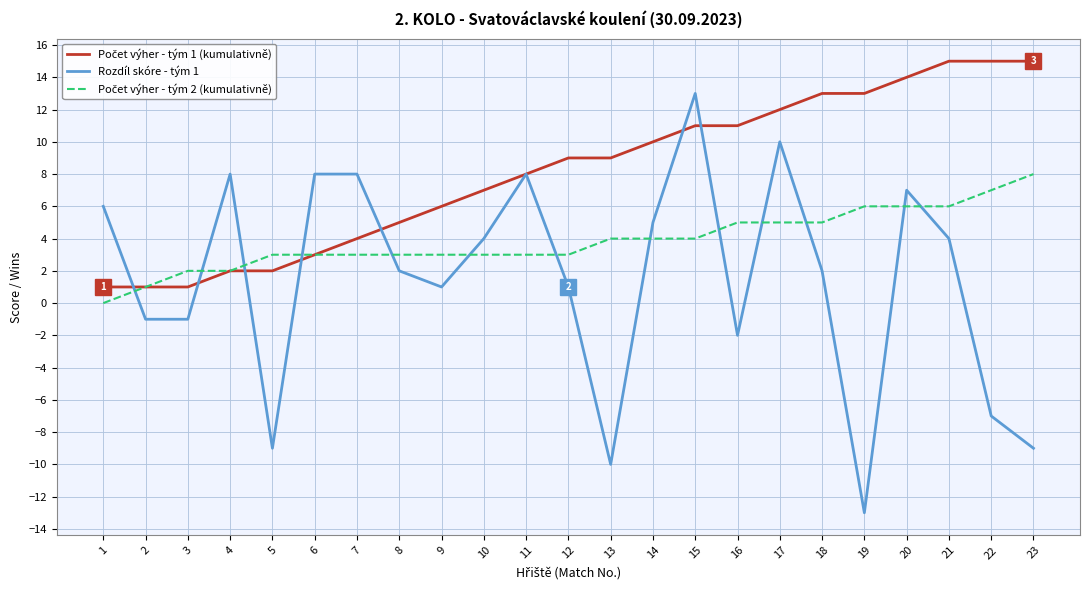

Which label corresponds to the smallest value in the chart?

19